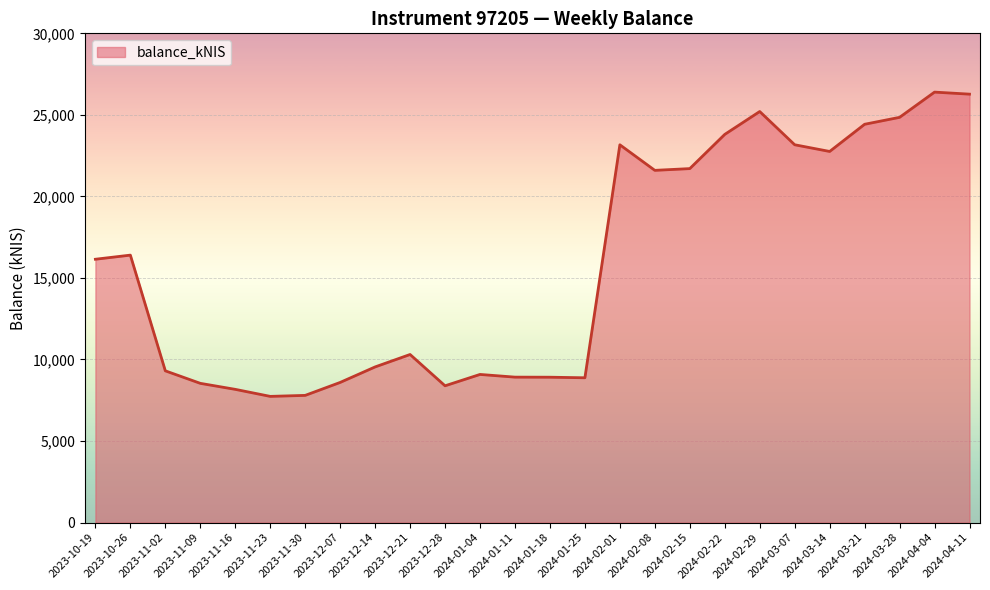

What is the change in value from 2024-02-01 to 2024-02-22?

+637.1